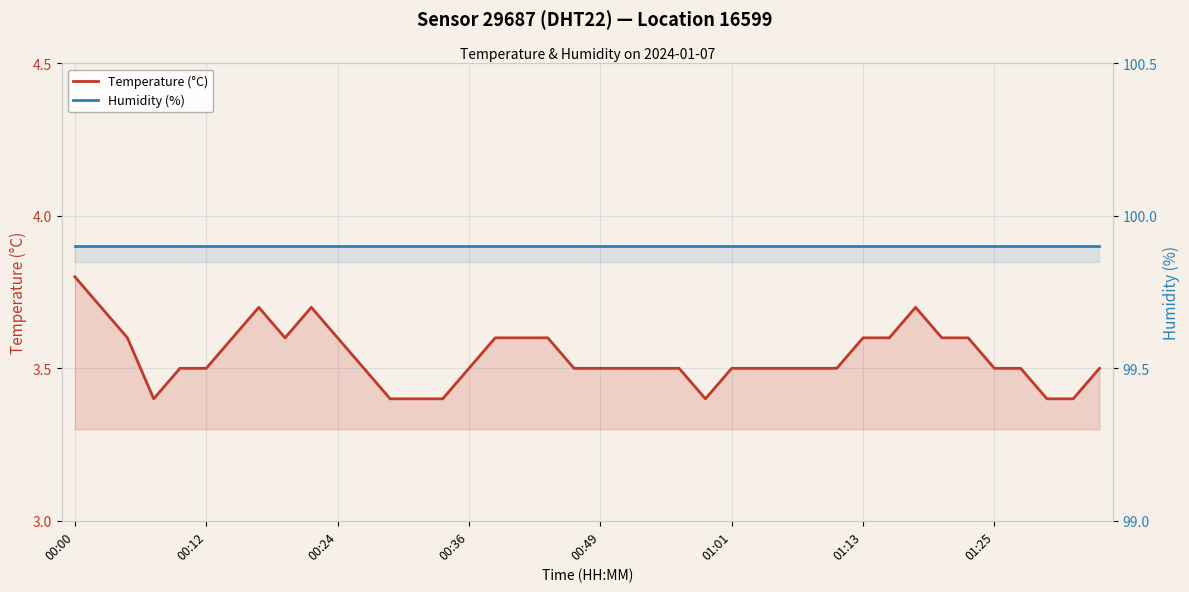

Which label corresponds to the largest value in the chart?

00:00